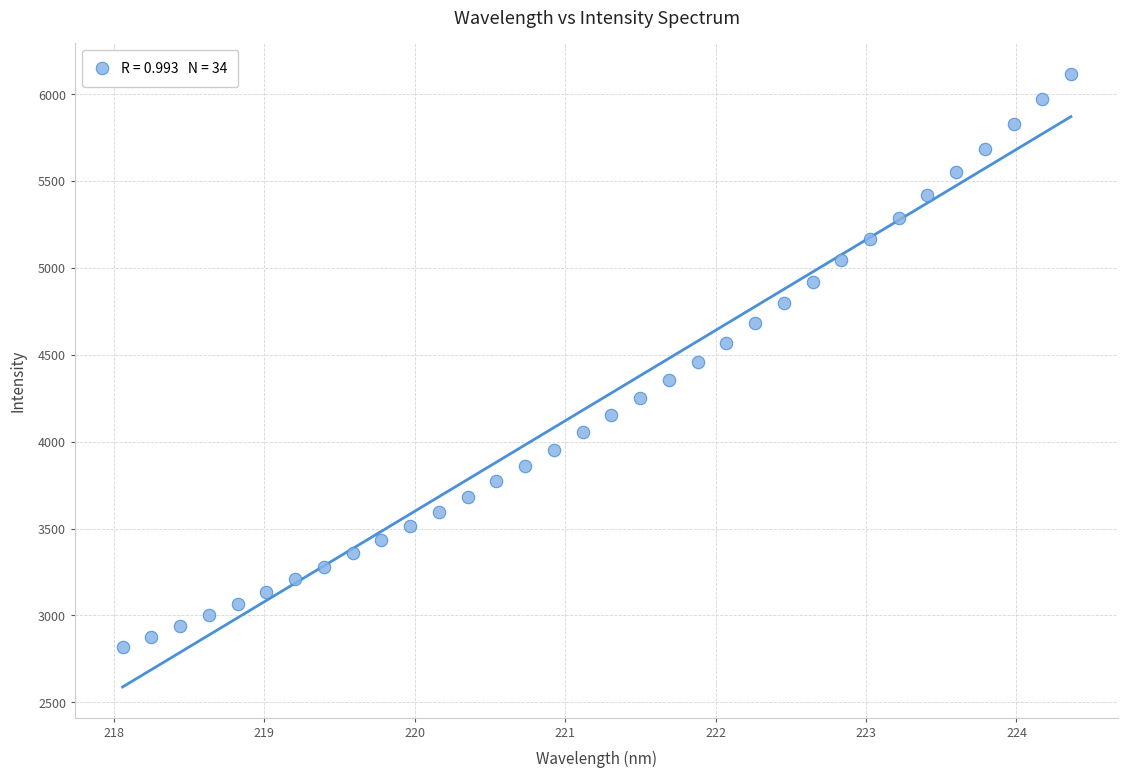

What is the range of X values (max minus min)?

6.3